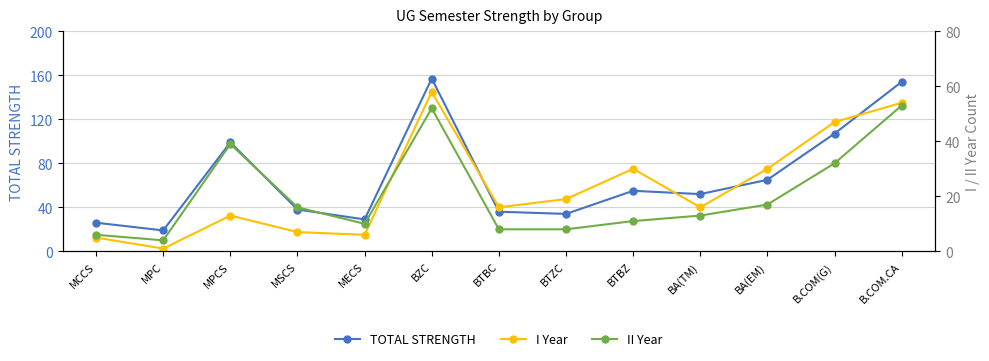

What is the highest value of the TOTAL STRENGTH series?

157